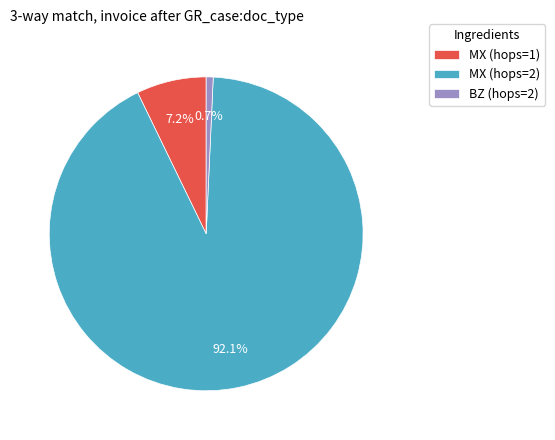

Combined, what portion of the pie is MX (hops=1) and BZ (hops=2)?

7.9%